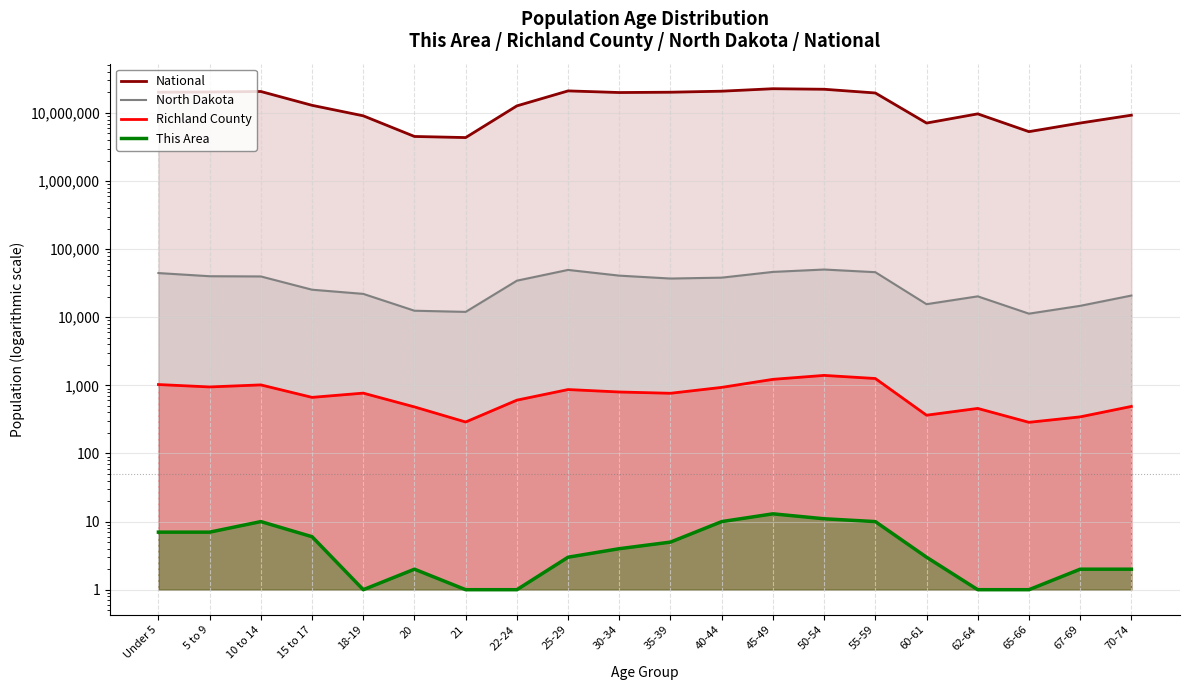

What is the lowest value of the National series?

4354294